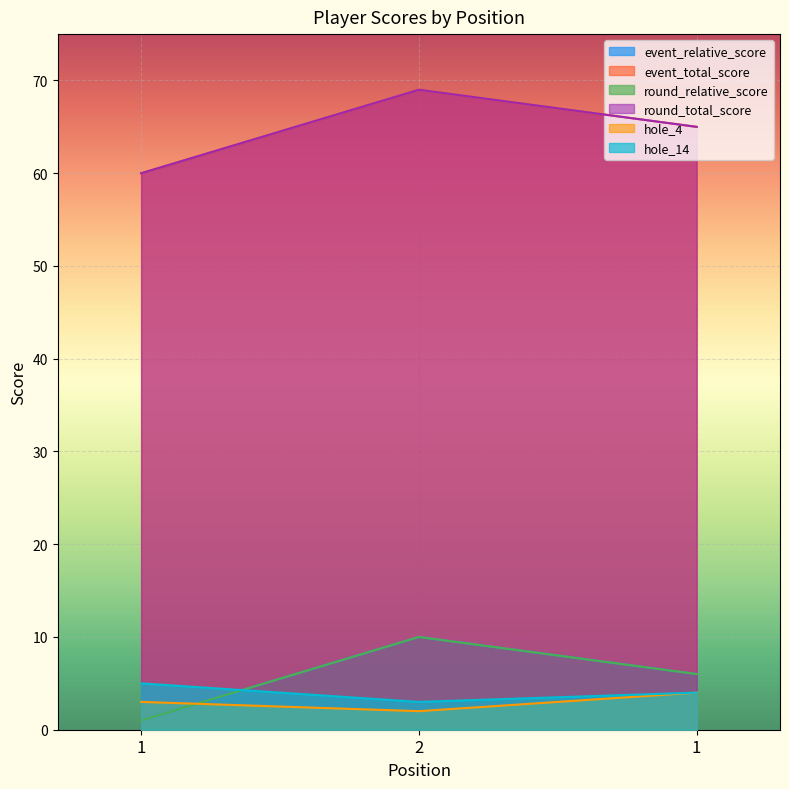

At which label does event_relative_score first exceed 6?

2